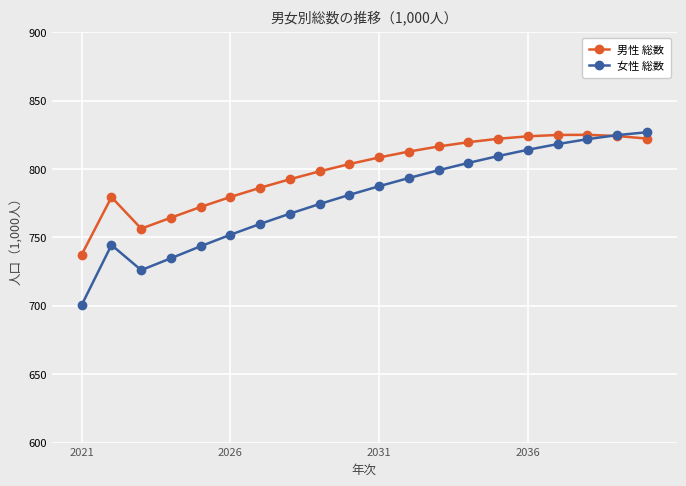

Count the number of data series in this chart.

2